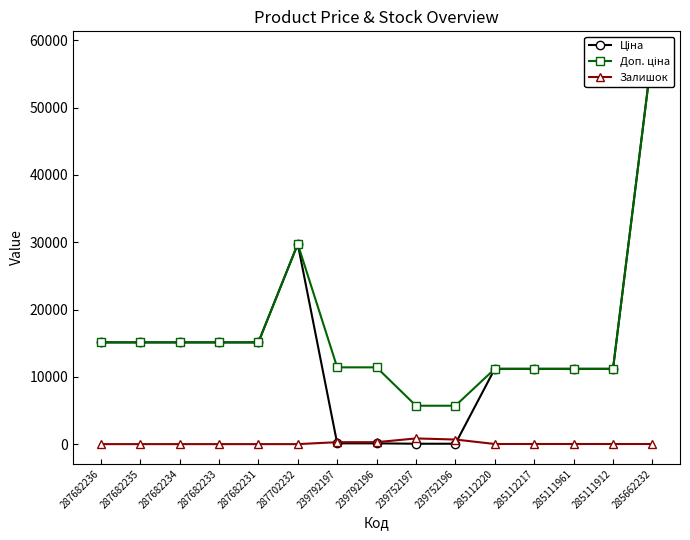

Which series has the largest total across all categories?

Доп. ціна